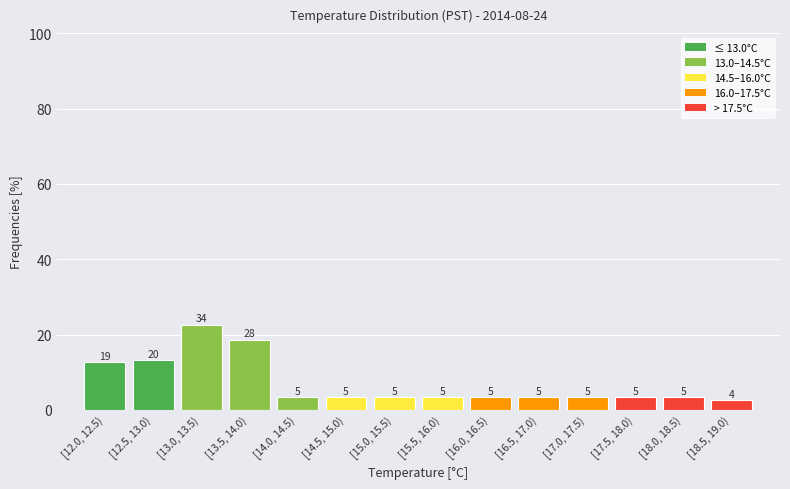

How many bars are there in total?

14